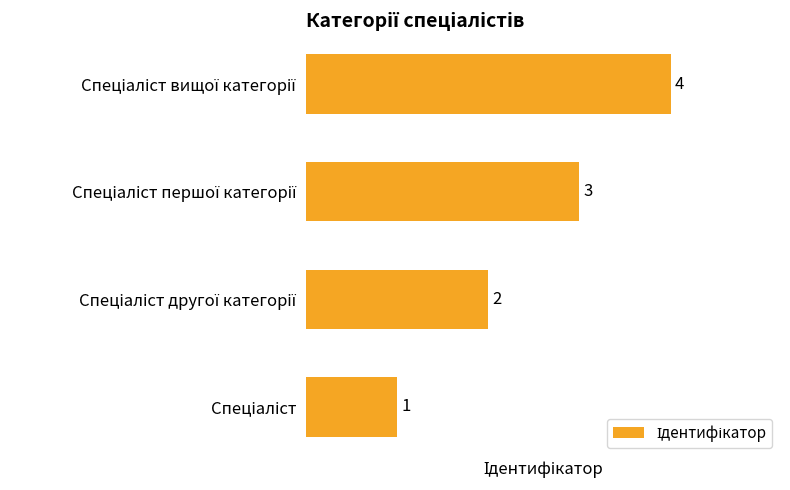

What is the sum of all values?

10